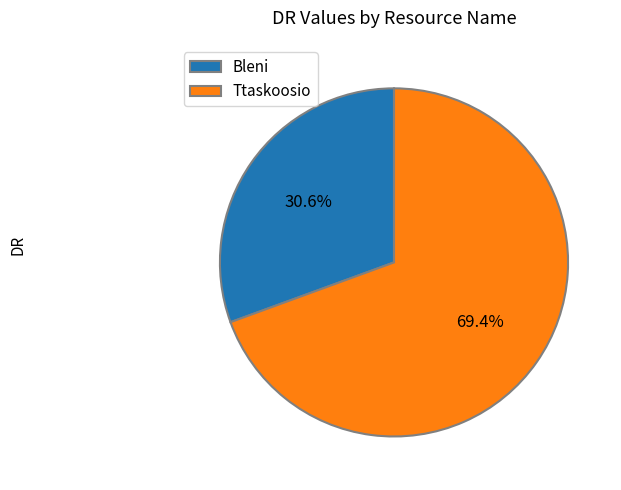

True or false: Ttaskoosio accounts for 81% of the total.

False